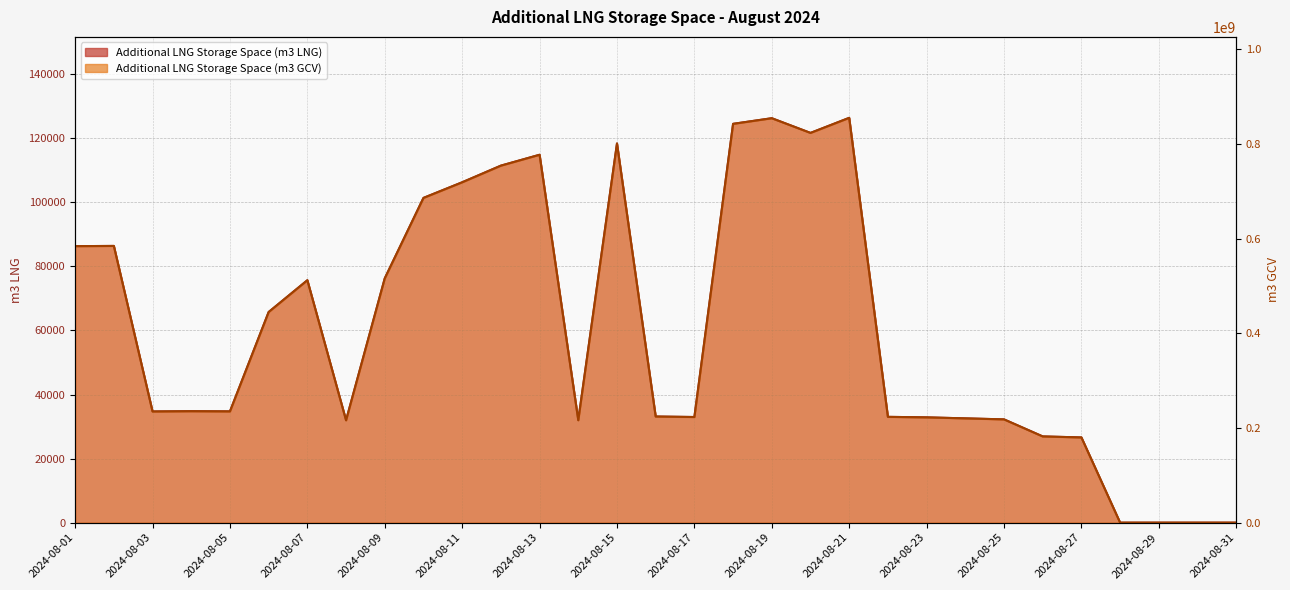

What are all the series names shown in the legend?

Additional LNG Storage Space (m3 LNG), Additional LNG Storage Space (m3 GCV)